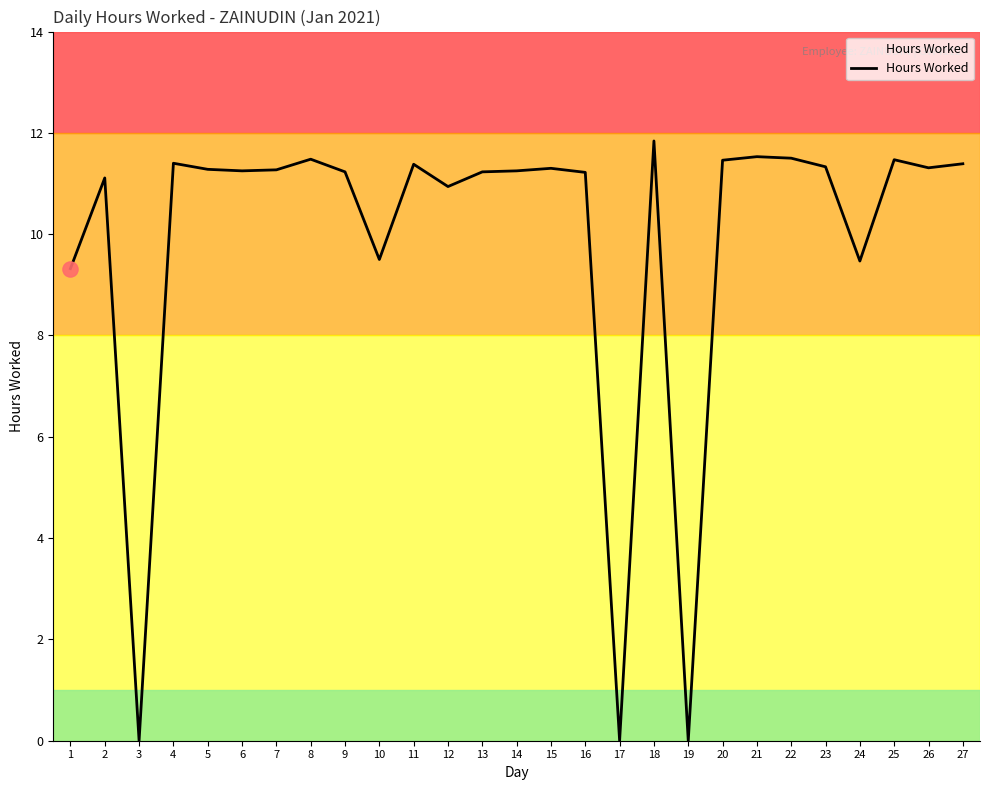

Approximately how many times larger is the value at 1 compared to 27?

0.8